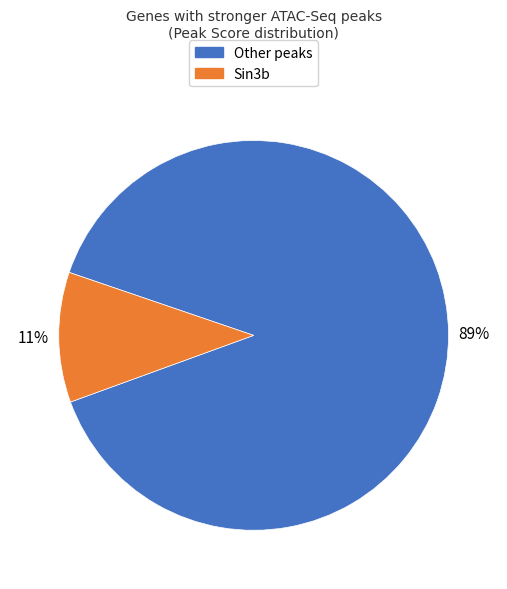

Between Other peaks and Sin3b, which is larger?

Other peaks